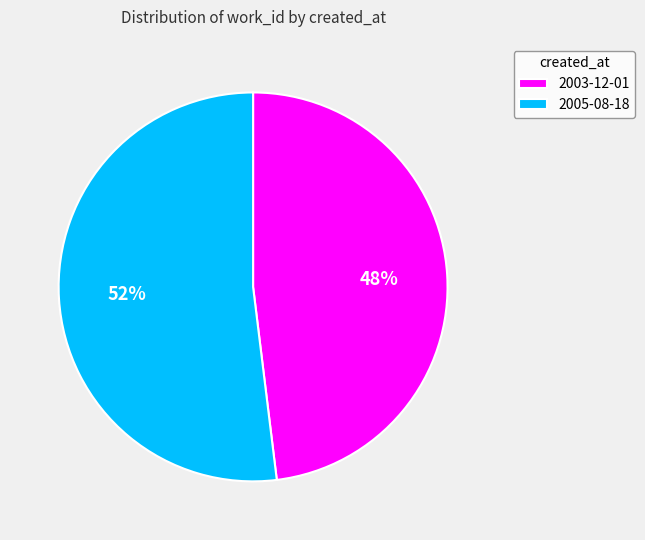

Which has a higher value, 2003-12-01 or 2005-08-18?

2005-08-18